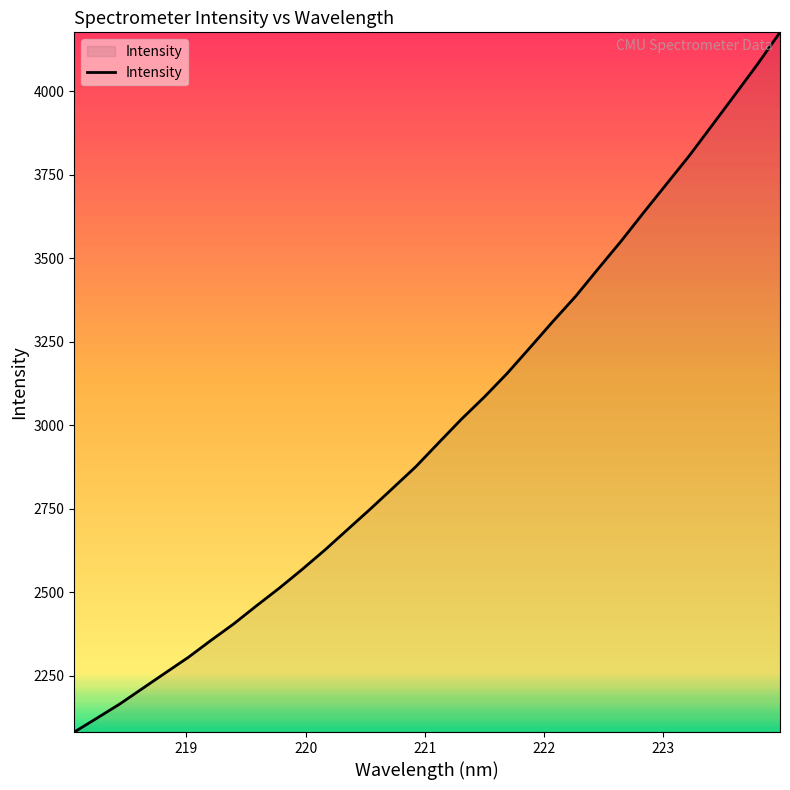

What is the maximum value shown in the chart?

4175.9